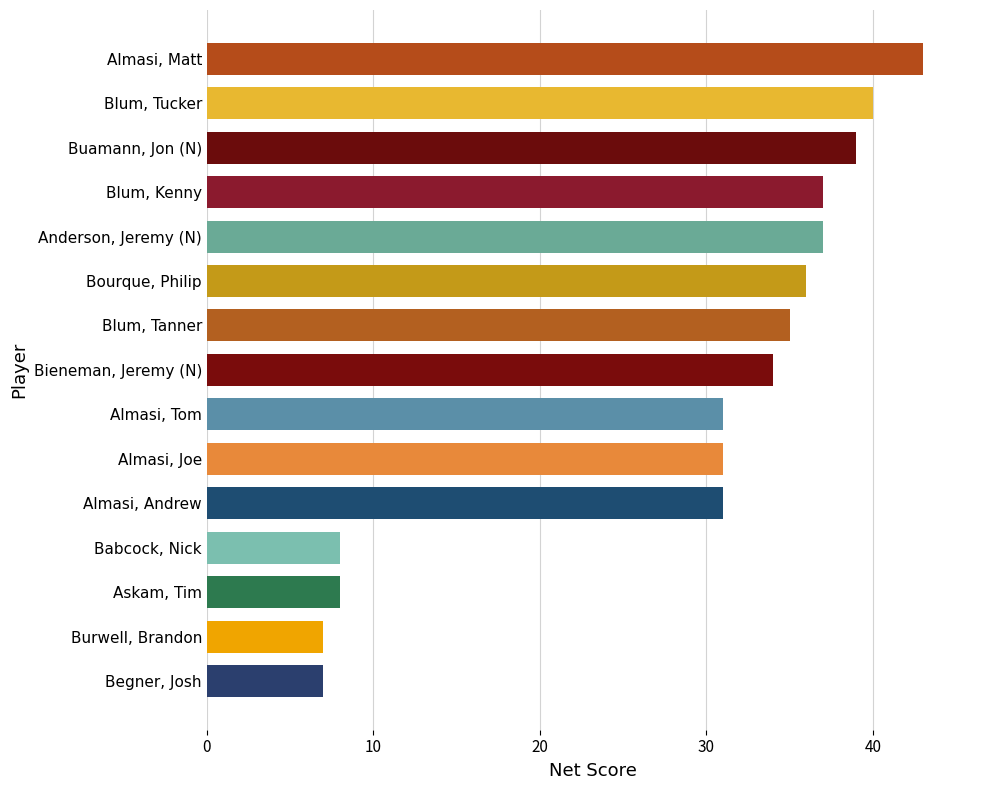

True or false: the data shows 24 at Buamann, Jon (N).

False